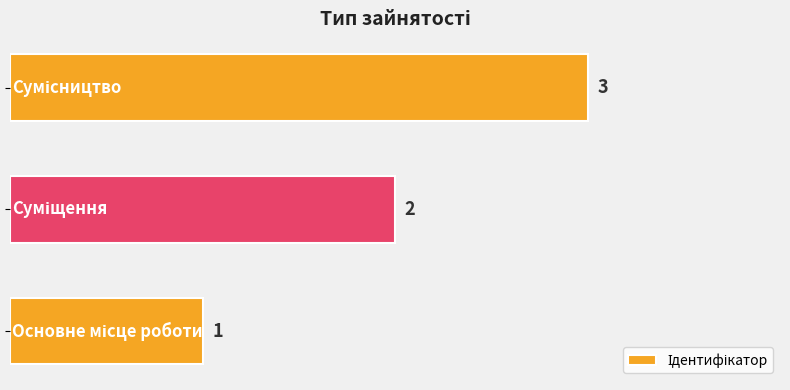

What is the sum of all values?

6